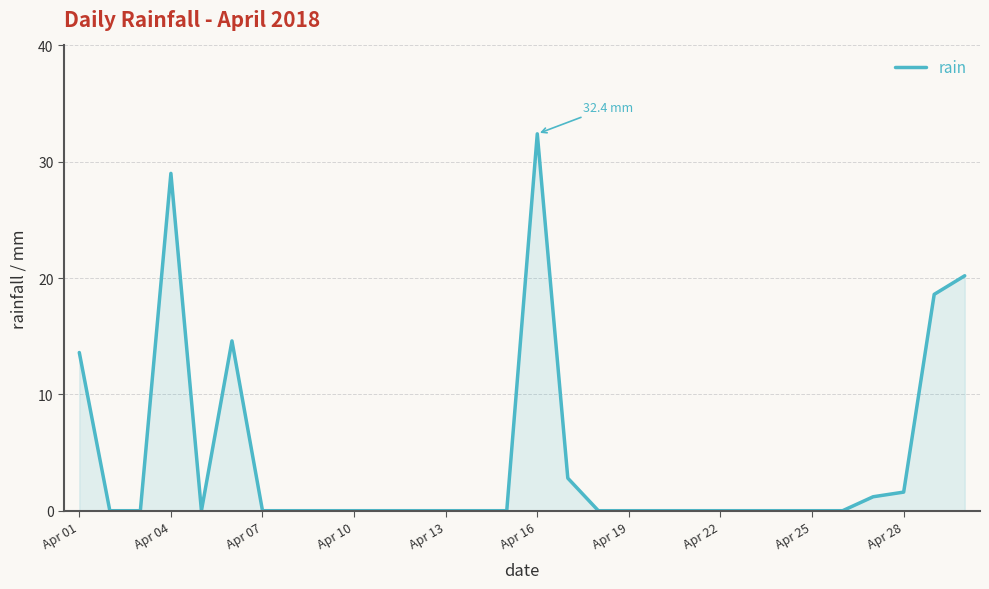

Does the chart have visible grid lines?

Yes